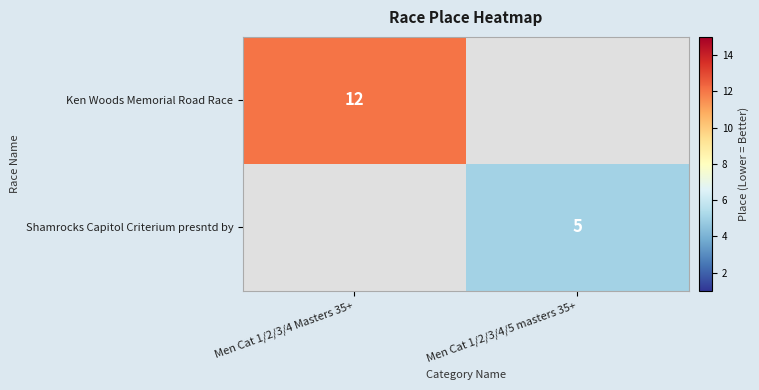

Is it true that Shamrocks Capitol Criterium presntd by equals 7 at Men Cat 1/2/3/4/5 masters 35+?

False